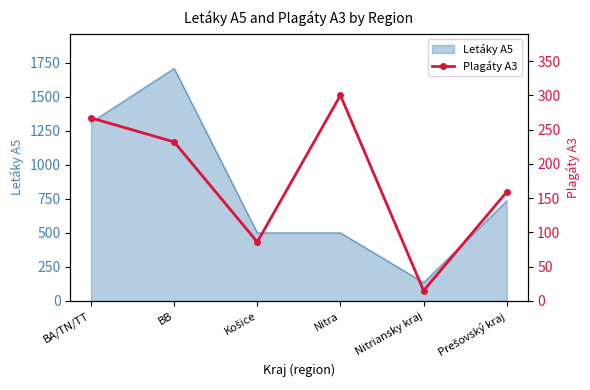

The value of Letáky A5 at BB is 1708. True or false?

True